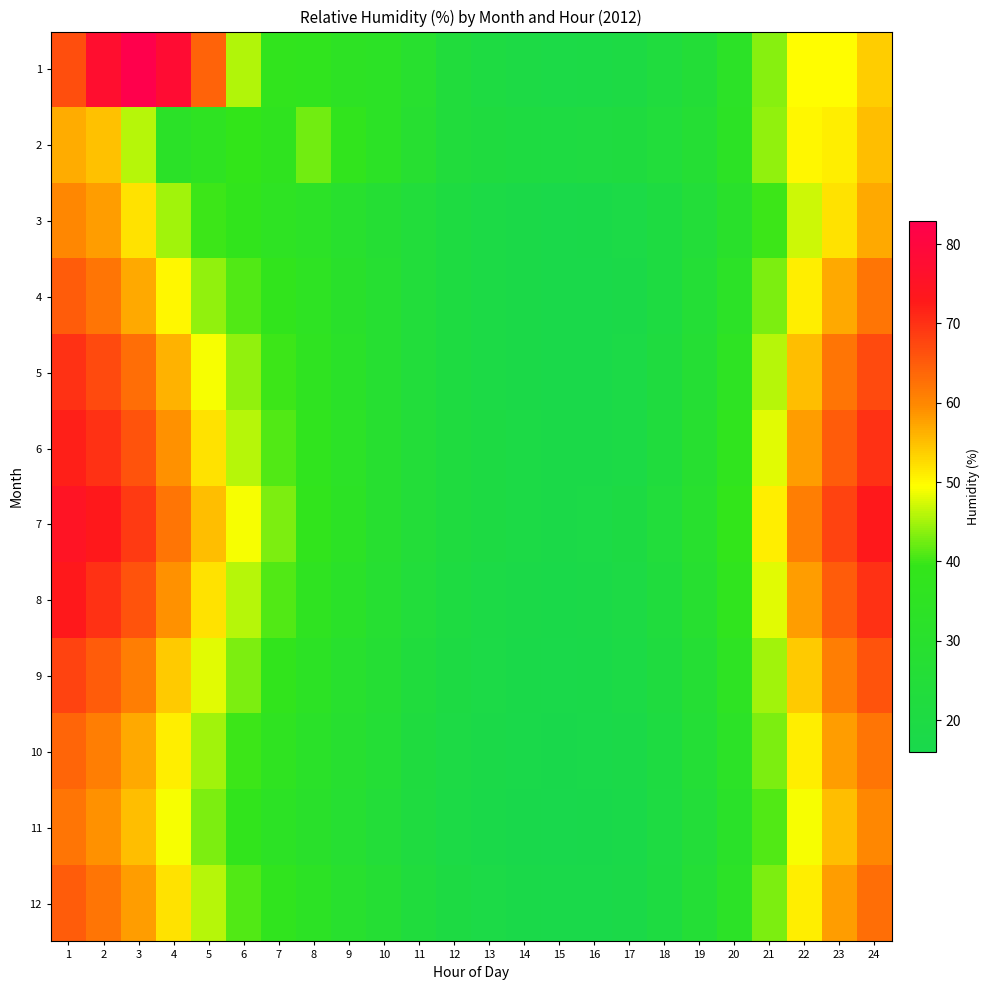

Reading left to right, list all the values displayed in this chart.

1: 1=66.6	2=77.0	3=82.9	4=77.8	5=64.2	6=45.6	7=37.7	8=37.4	9=34.5	10=33.5	11=29.5	12=23.5	13=20.7	14=19.6	15=18.6	16=18.9	17=19.9	18=22.5	19=25.6	20=33.2	21=43.5	22=49.5	23=49.6	24=53.8
2: 1=56.6	2=54.7	3=46.0	4=32.6	5=35.3	6=39.5	7=36.5	8=42.5	9=37.9	10=33.7	11=28.7	12=23.5	13=21.9	14=21.0	15=20.6	16=21.4	17=22.0	18=24.0	19=27.0	20=34.0	21=44.0	22=50.0	23=51.0	24=55.0
3: 1=60.0	2=58.0	3=52.0	4=45.0	5=40.0	6=38.0	7=35.0	8=33.0	9=30.0	10=27.0	11=24.0	12=21.0	13=19.0	14=18.0	15=17.0	16=17.5	17=18.5	18=21.0	19=25.0	20=31.0	21=40.0	22=47.0	23=52.0	24=57.0
4: 1=65.0	2=62.0	3=57.0	4=50.0	5=44.0	6=41.0	7=38.0	8=35.0	9=31.0	10=28.0	11=24.0	12=21.0	13=19.0	14=18.0	15=17.0	16=17.0	17=18.0	18=21.0	19=26.0	20=33.0	21=43.0	22=51.0	23=57.0	24=62.0
5: 1=70.0	2=67.0	3=63.0	4=56.0	5=49.0	6=44.0	7=40.0	8=36.0	9=32.0	10=28.0	11=24.0	12=21.0	13=19.0	14=18.0	15=17.0	16=17.0	17=18.5	18=22.0	19=27.0	20=35.0	21=46.0	22=55.0	23=62.0	24=67.0
6: 1=72.0	2=70.0	3=66.0	4=59.0	5=52.0	6=46.0	7=41.0	8=37.0	9=33.0	10=29.0	11=25.0	12=22.0	13=20.0	14=19.0	15=18.0	16=18.0	17=19.0	18=23.0	19=29.0	20=37.0	21=48.0	22=58.0	23=65.0	24=70.0
7: 1=75.0	2=73.0	3=69.0	4=62.0	5=55.0	6=49.0	7=43.0	8=38.0	9=34.0	10=29.0	11=25.0	12=22.0	13=20.0	14=19.0	15=18.0	16=18.5	17=20.0	18=24.0	19=30.0	20=39.0	21=51.0	22=61.0	23=68.0	24=73.0
8: 1=73.0	2=70.0	3=66.0	4=59.0	5=52.0	6=46.0	7=41.0	8=36.0	9=32.0	10=28.0	11=24.0	12=21.0	13=19.0	14=18.0	15=17.5	16=18.0	17=19.5	18=23.0	19=29.0	20=37.0	21=48.0	22=58.0	23=65.0	24=70.0
9: 1=68.0	2=65.0	3=61.0	4=54.0	5=48.0	6=43.0	7=38.0	8=34.0	9=30.0	10=27.0	11=23.0	12=20.0	13=18.5	14=17.5	15=17.0	16=17.5	17=19.0	18=22.0	19=27.0	20=35.0	21=45.0	22=54.0	23=61.0	24=66.0
10: 1=64.0	2=61.0	3=57.0	4=51.0	5=45.0	6=40.0	7=36.0	8=32.0	9=29.0	10=26.0	11=22.0	12=19.5	13=18.0	14=17.0	15=16.5	16=17.0	17=18.0	18=21.0	19=26.0	20=33.0	21=43.0	22=51.0	23=58.0	24=62.0
11: 1=62.0	2=59.0	3=55.0	4=49.0	5=43.0	6=38.0	7=34.0	8=31.0	9=28.0	10=25.0	11=21.5	12=19.0	13=17.5	14=16.5	15=16.0	16=16.5	17=17.5	18=20.5	19=25.0	20=32.0	21=41.0	22=49.0	23=55.0	24=60.0
12: 1=65.0	2=62.0	3=58.0	4=52.0	5=46.0	6=41.0	7=37.0	8=34.0	9=30.0	10=27.0	11=23.0	12=20.0	13=18.5	14=17.5	15=17.0	16=17.0	17=18.0	18=21.0	19=26.0	20=33.0	21=43.0	22=51.0	23=58.0	24=63.0